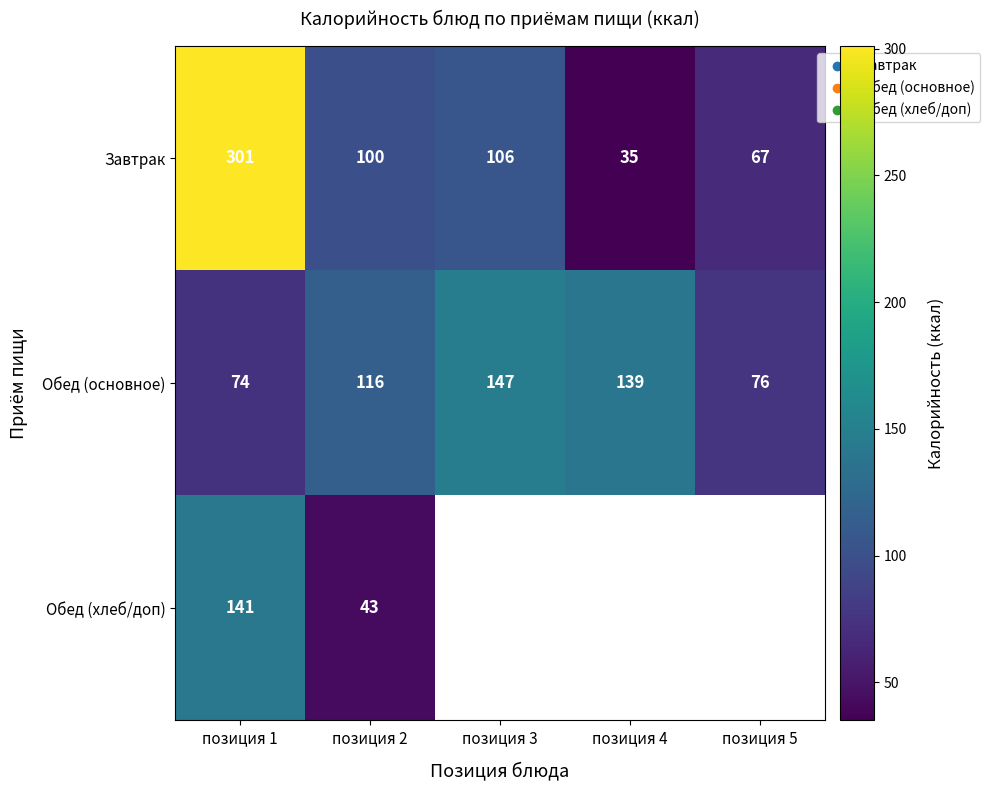

What is the difference between the maximum and minimum values in the Обед (основное) series?

73